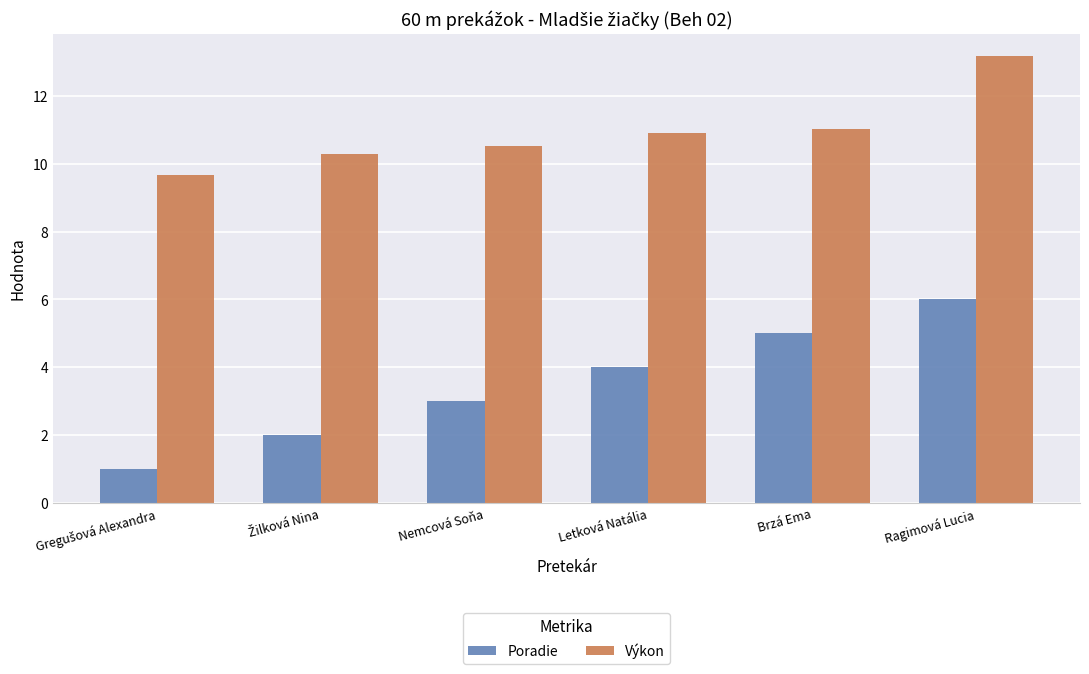

What is the smallest value displayed?

1.0